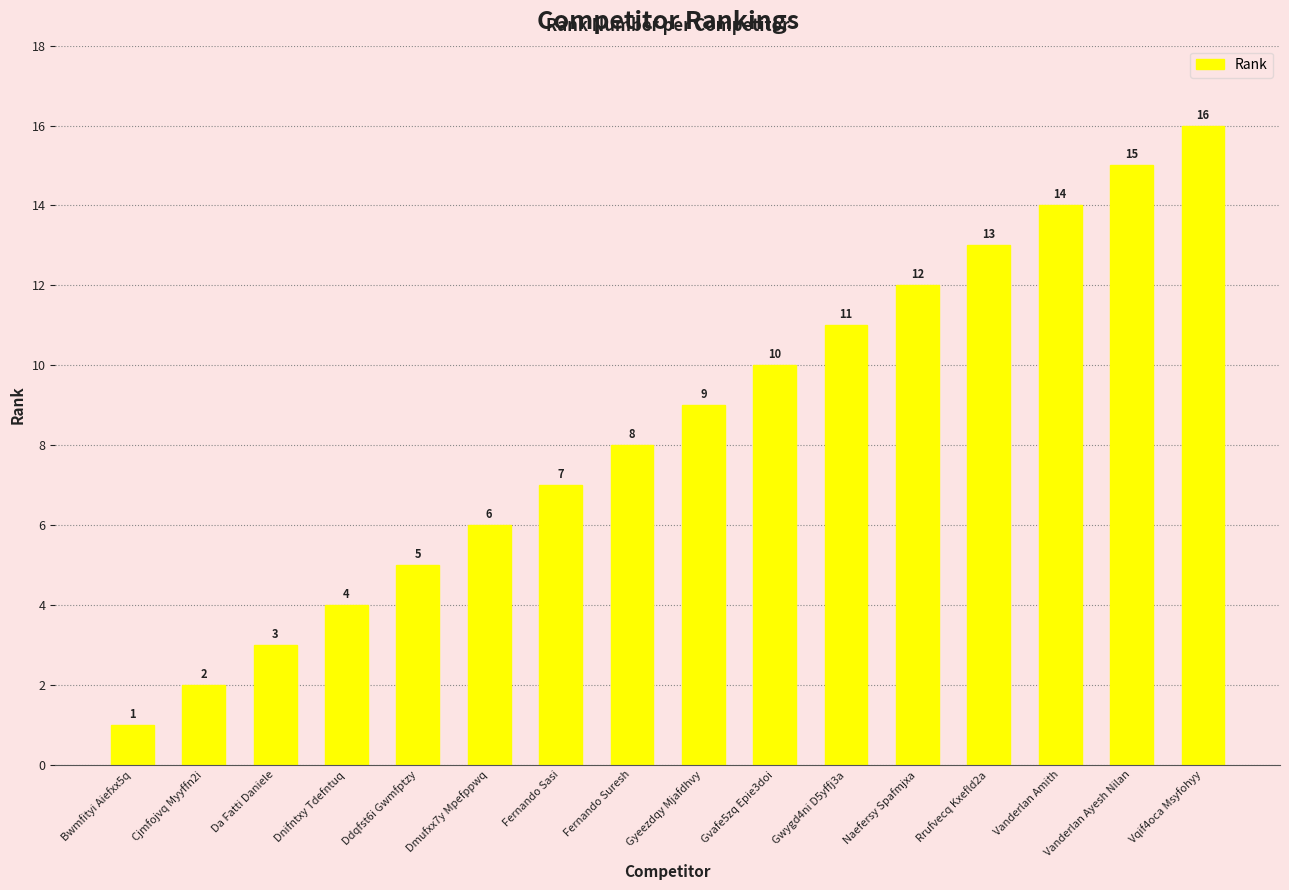

Reading left to right, list all the values displayed in this chart.

Bwmfityi Aiefxx5q=1	Cjmfojvq Myyffn2i=2	Da Fatti Daniele=3	Dnifntxy Tdefntuq=4	Ddqfst6i Gwmfptzy=5	Dmufxx7y Mpefppwq=6	Fernando Sasi=7	Fernando Suresh=8	Gyeezdqy Mjafdhvy=9	Gvafe5zq Epie3doi=10	Gwygd4ni D5yffj3a=11	Naefersy Spafmjxa=12	Rrufvecq Kxefld2a=13	Vanderlan Amith=14	Vanderlan Ayesh Nilan=15	Vqif4oca Msyfohyy=16